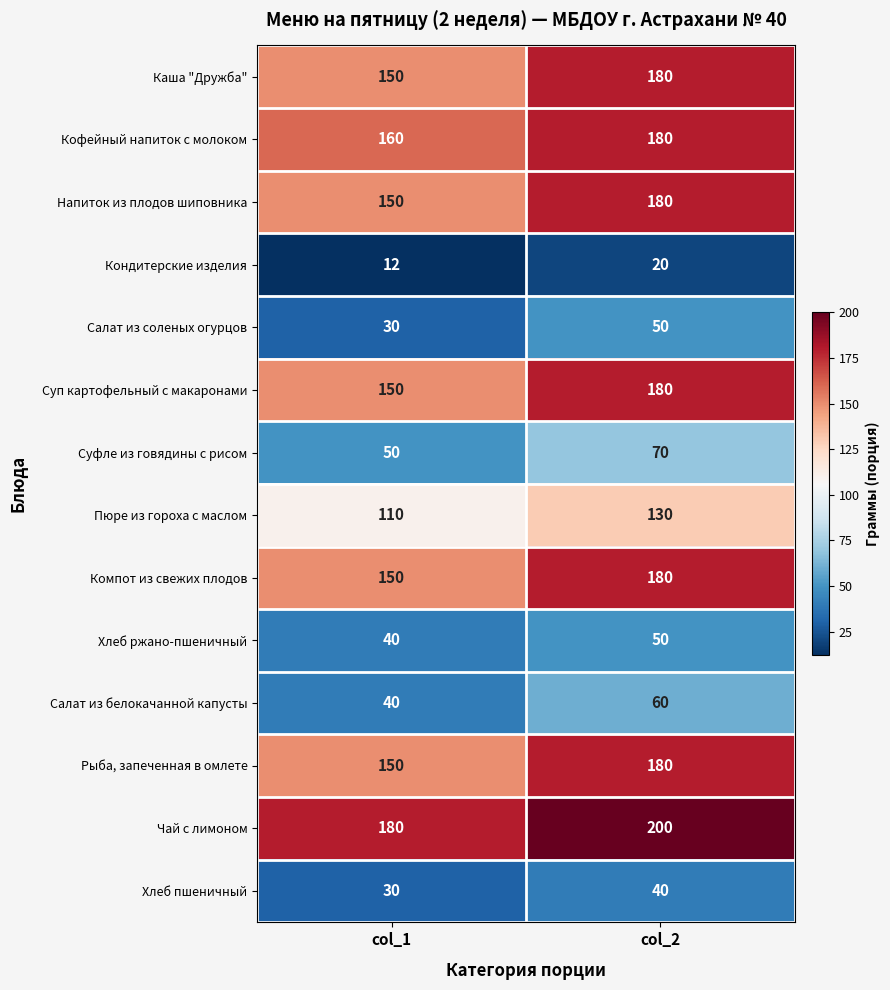

True or false: Салат из белокачанной капусты has a value of 55 at col_1.

False